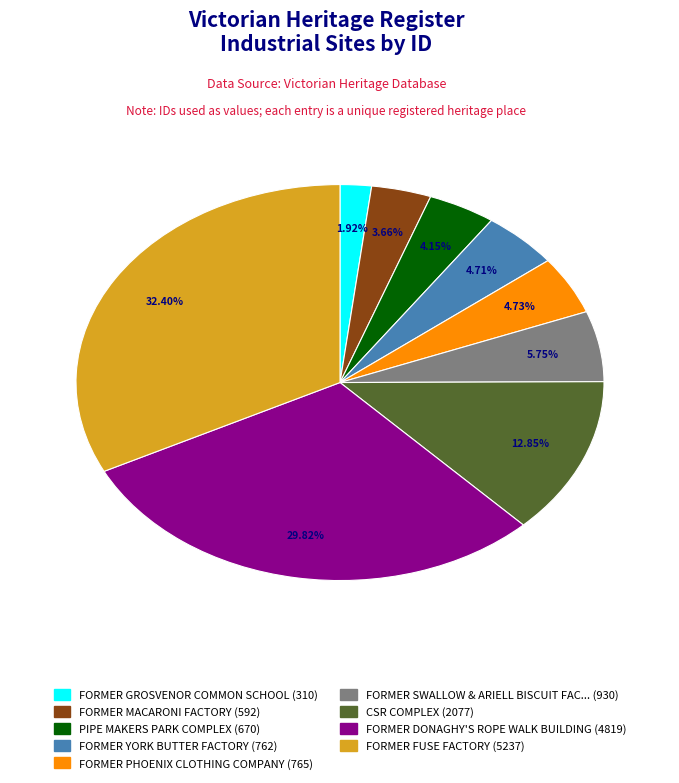

How many segments does this pie chart have?

9